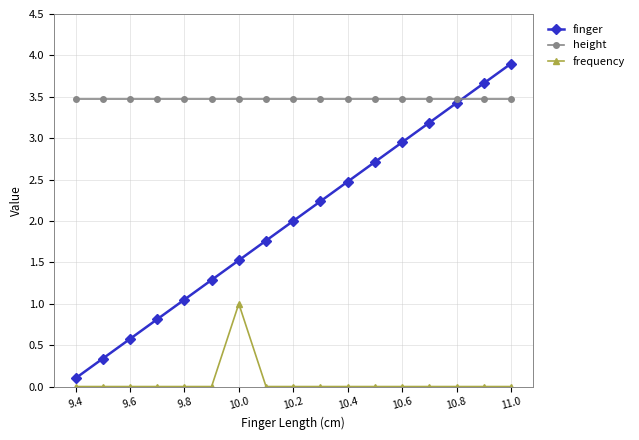

Which series has the largest range (max minus min)?

finger